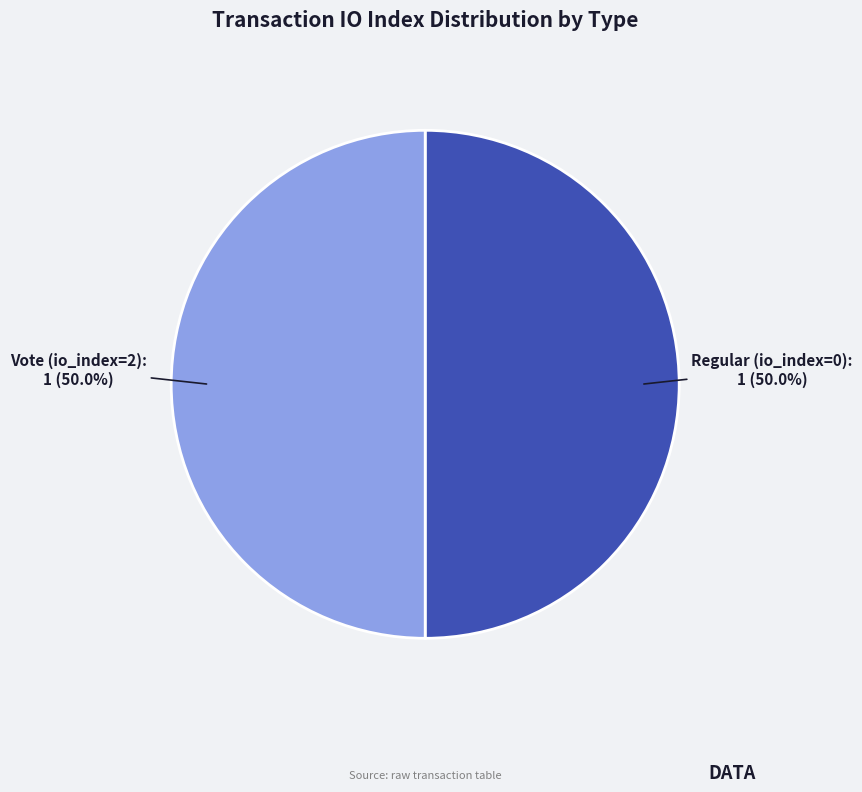

What is the total percentage of Vote (io_index=2) and Regular (io_index=0)?

100.0%